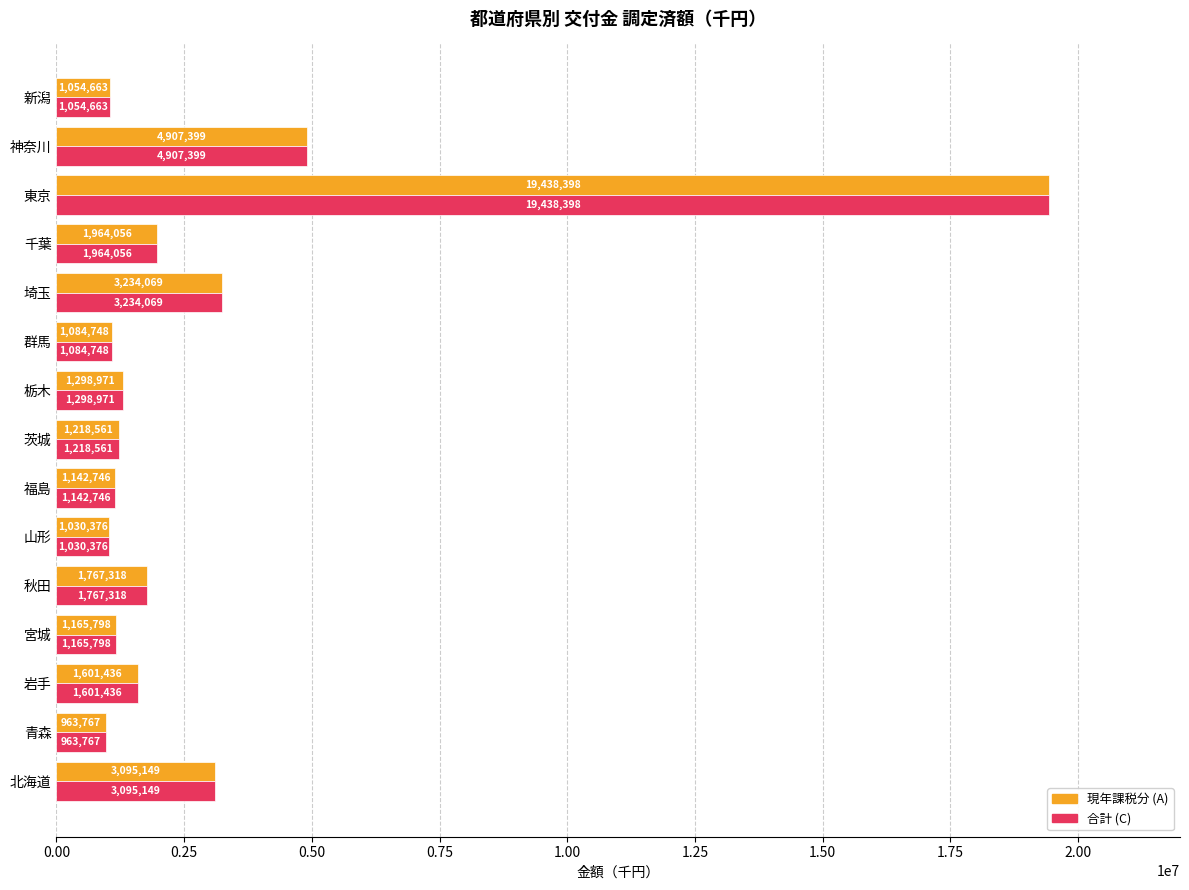

Rank the categories by 現年課税分 (A) value from highest to lowest.

東京, 神奈川, 埼玉, 北海道, 千葉, 秋田, 岩手, 栃木, 茨城, 宮城, 福島, 群馬, 新潟, 山形, 青森